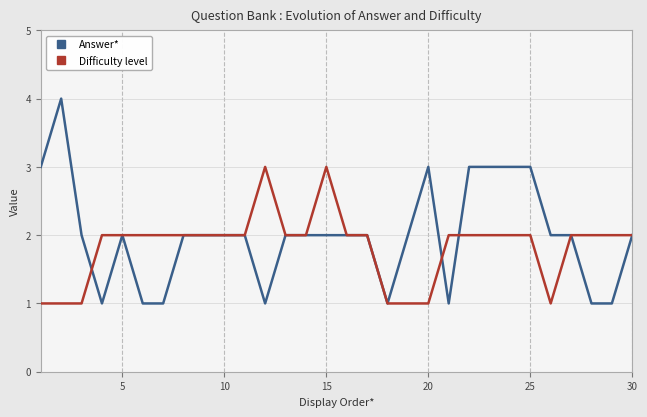

List the series in order of their overall mean, lowest first.

Difficulty level, Answer*